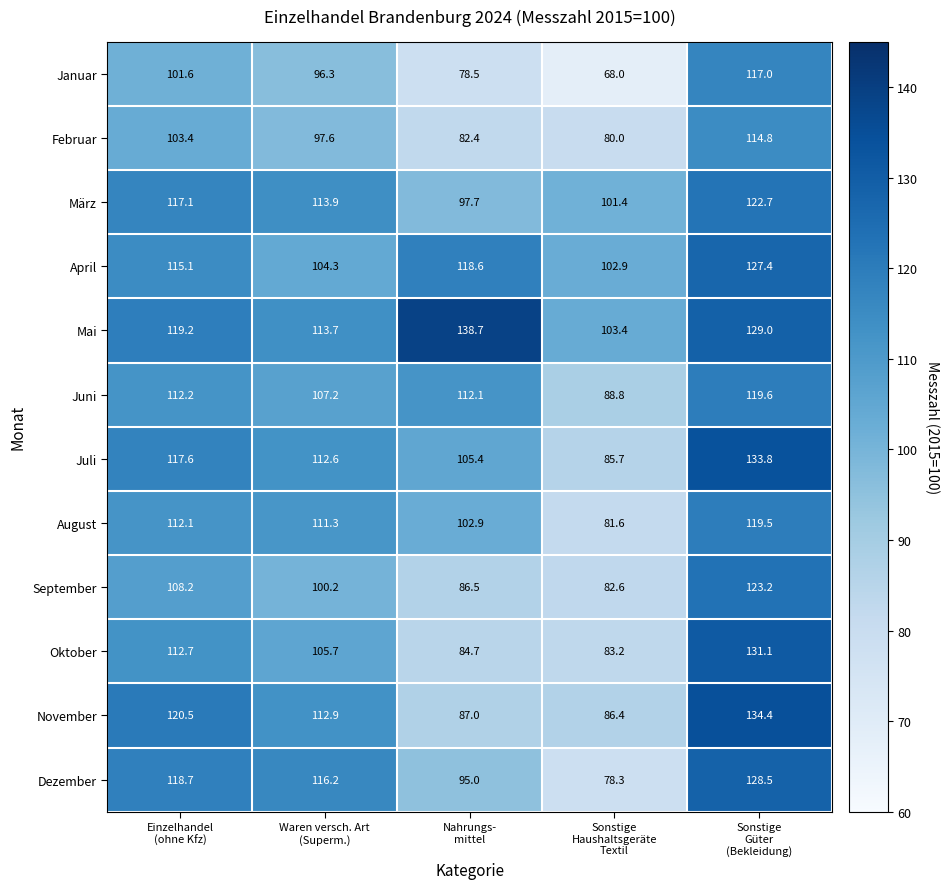

What is the average value of the September series?

100.1